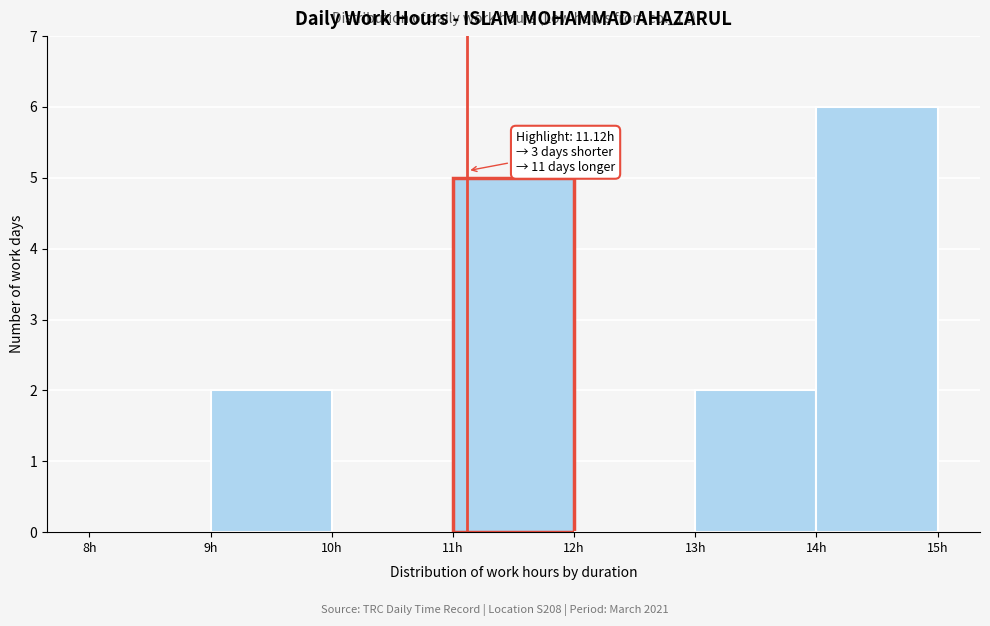

Over which range of the x-axis is the bar tallest?

14 to 15